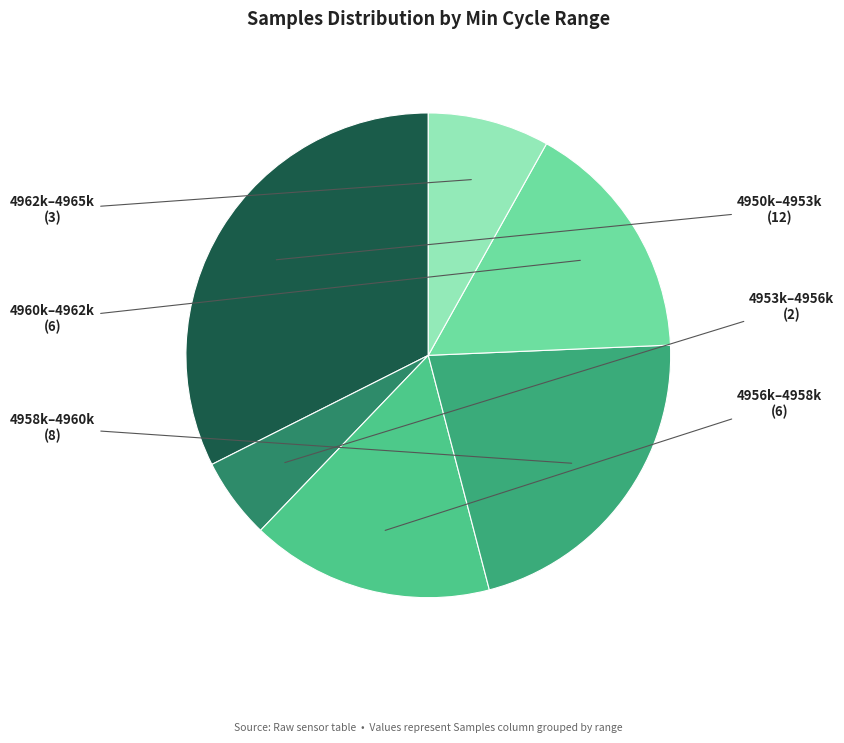

Does any single category account for the majority?

No